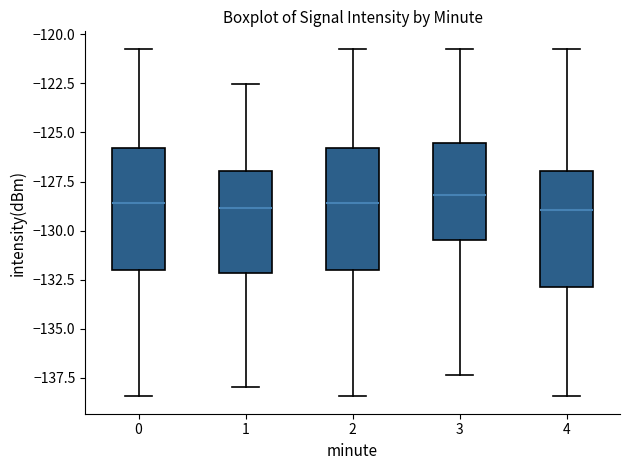

Reading left to right, transcribe this box plot: for each box, give where its median line is, the range the box spans, and where its two whiskers end, as read against the y-axis. The values are not printed on the chart, so give them approximately, as read against the axis.

0: median -128.5, box -132.0 to -126.0, whiskers -138.5 to -120.5
1: median -129.0, box -132.0 to -127.0, whiskers -138.0 to -122.5
2: median -128.5, box -132.0 to -126.0, whiskers -138.5 to -120.5
3: median -128.0, box -130.5 to -125.5, whiskers -137.5 to -120.5
4: median -129.0, box -133.0 to -127.0, whiskers -138.5 to -120.5